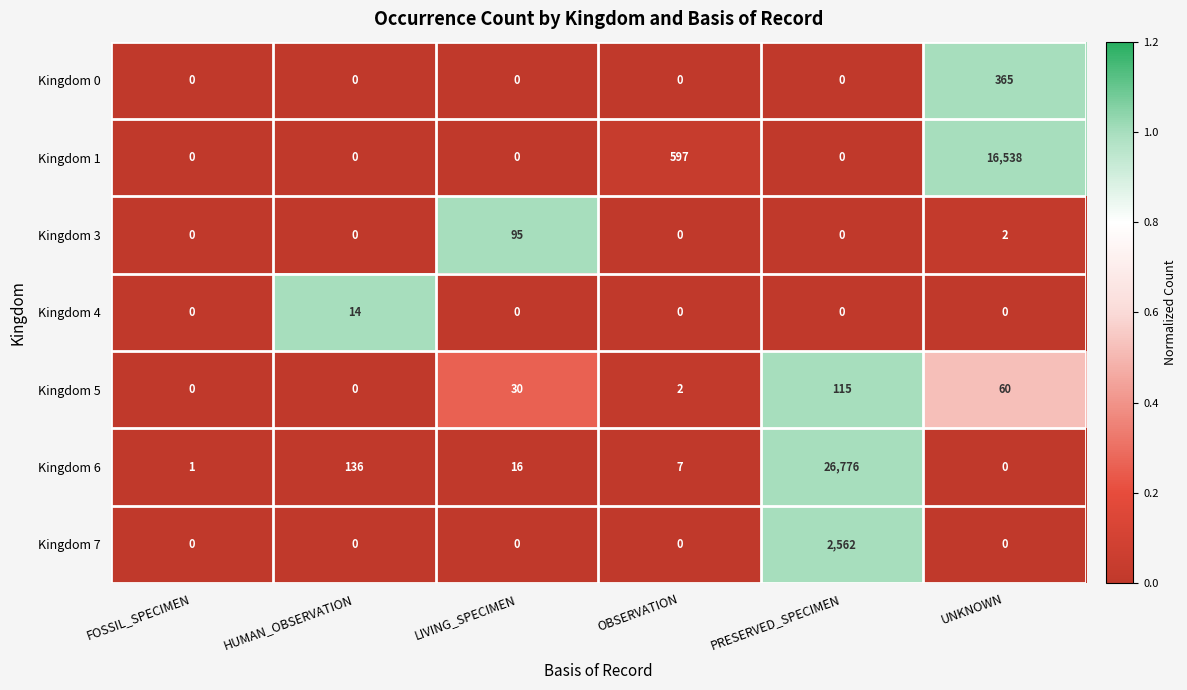

How many categories are shown in the chart?

6